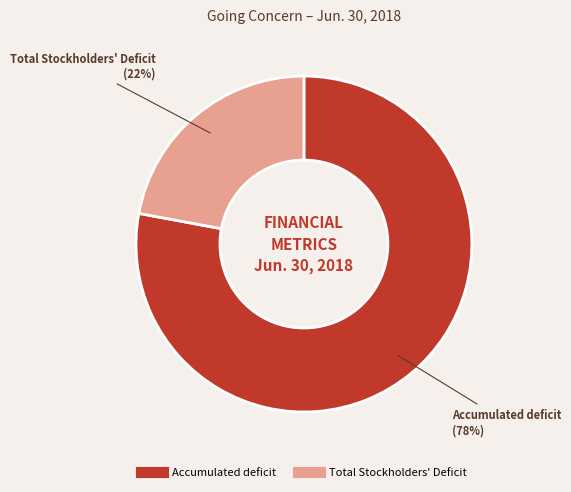

To the nearest percent, what is the difference between the Accumulated deficit and Total Stockholders' Deficit slice percentages?

56%